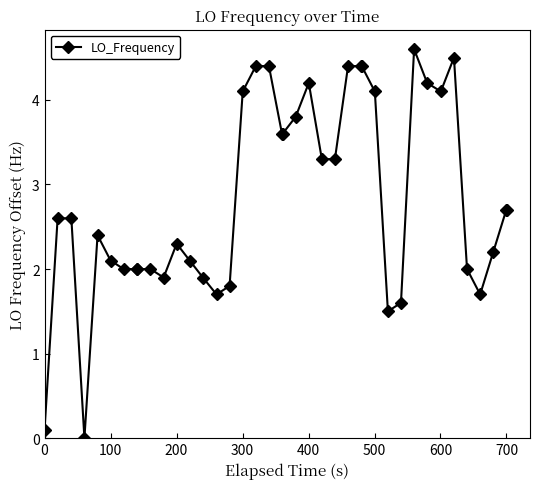

What is the difference between the second highest and minimum values?

4.5